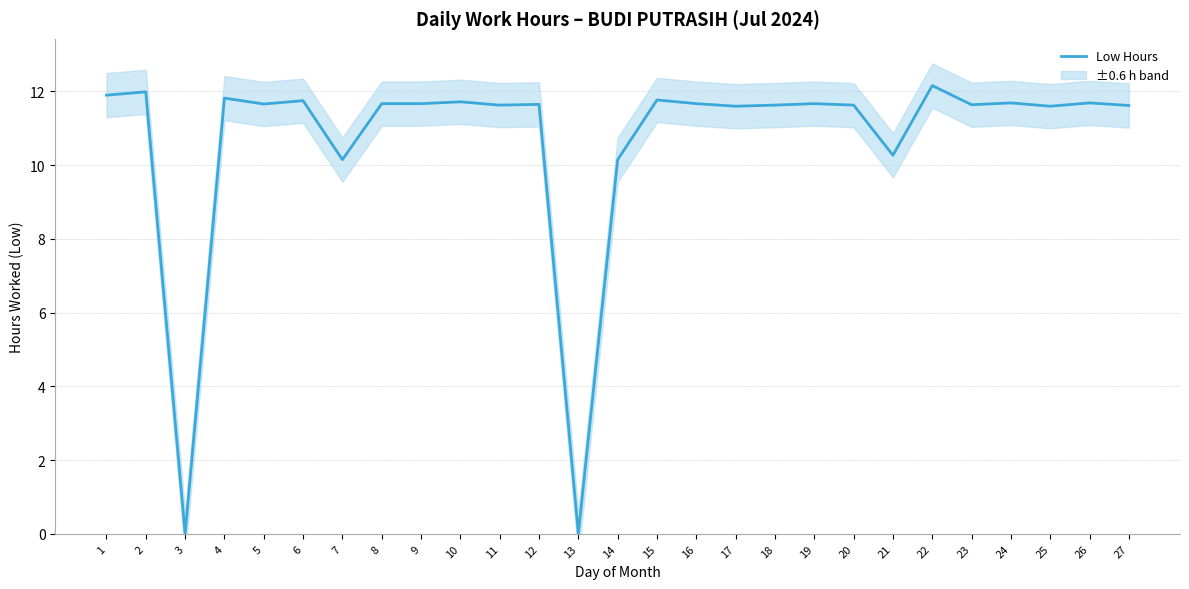

Reading right to left, what are all the values shown in this chart?

27=11.6	26=11.7	25=11.6	24=11.7	23=11.6	22=12.2	21=10.3	20=11.6	19=11.7	18=11.6	17=11.6	16=11.7	15=11.8	14=10.2	13=0.0	12=11.7	11=11.6	10=11.7	9=11.7	8=11.7	7=10.2	6=11.8	5=11.7	4=11.8	3=0.0	2=12.0	1=11.9